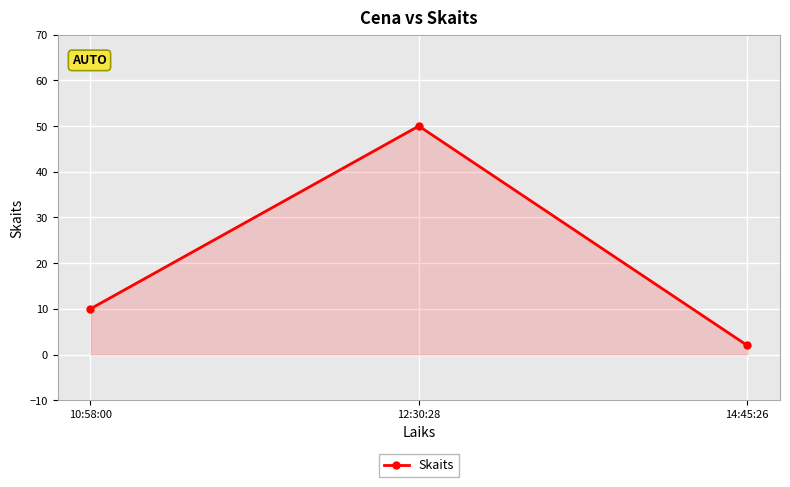

What is the label of the 3rd point from the left?

14:45:26